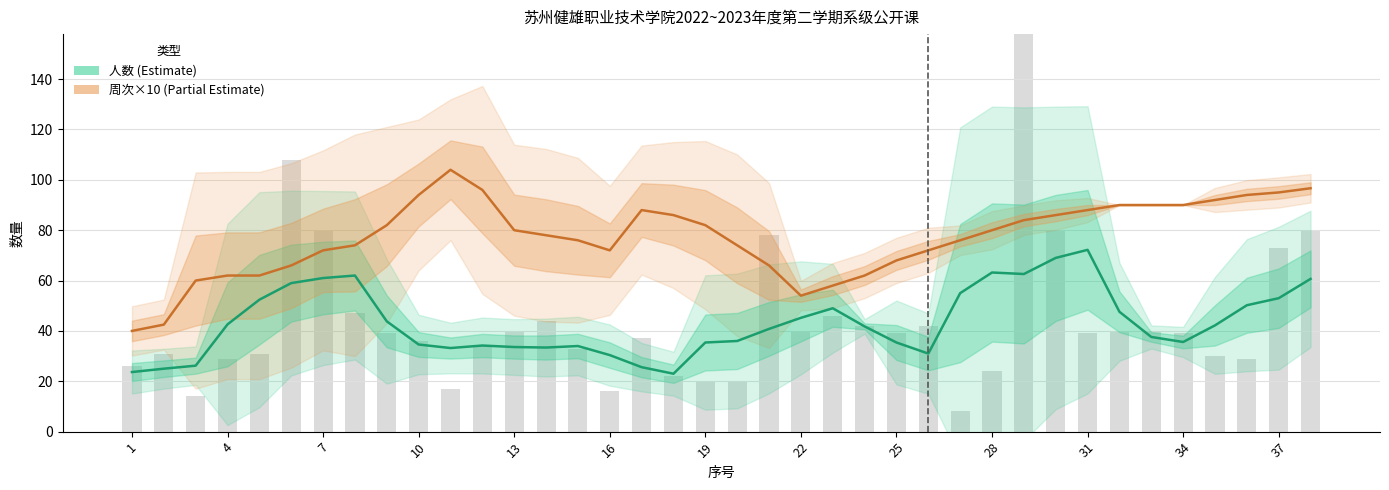

Between 24 and 35, which is larger?

35